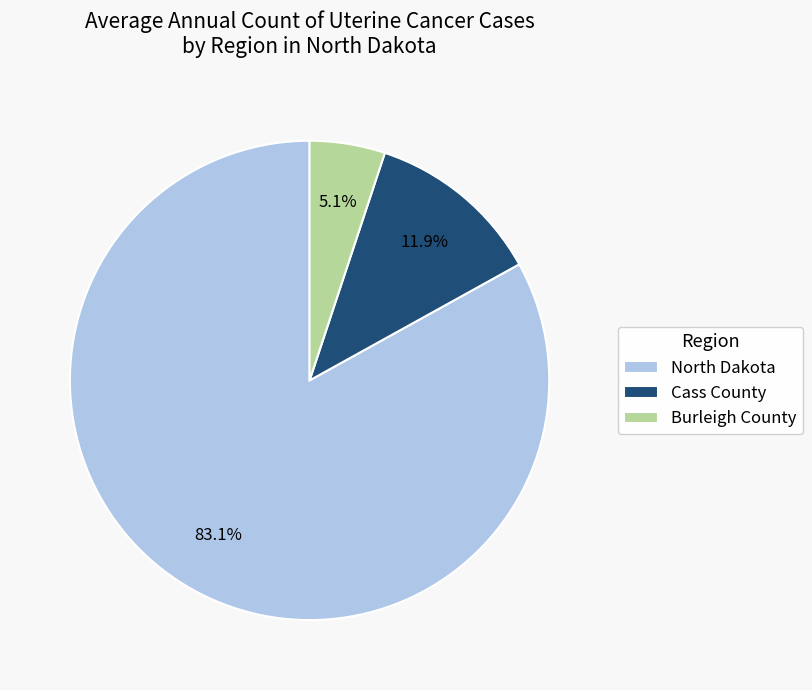

What is the smallest slice in the pie chart?

Burleigh County